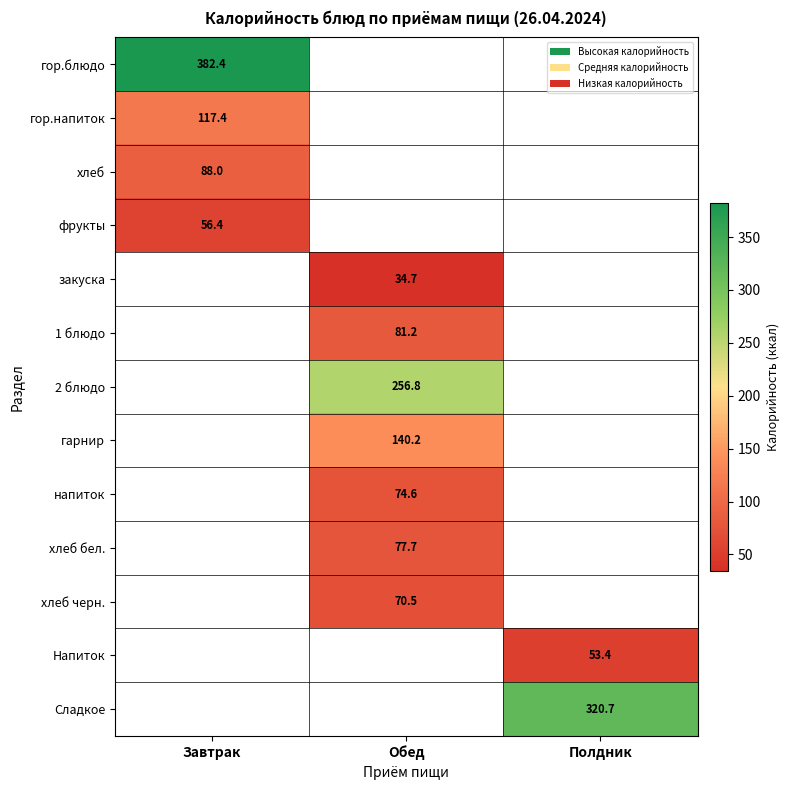

How many positive values does the Напиток series have?

1